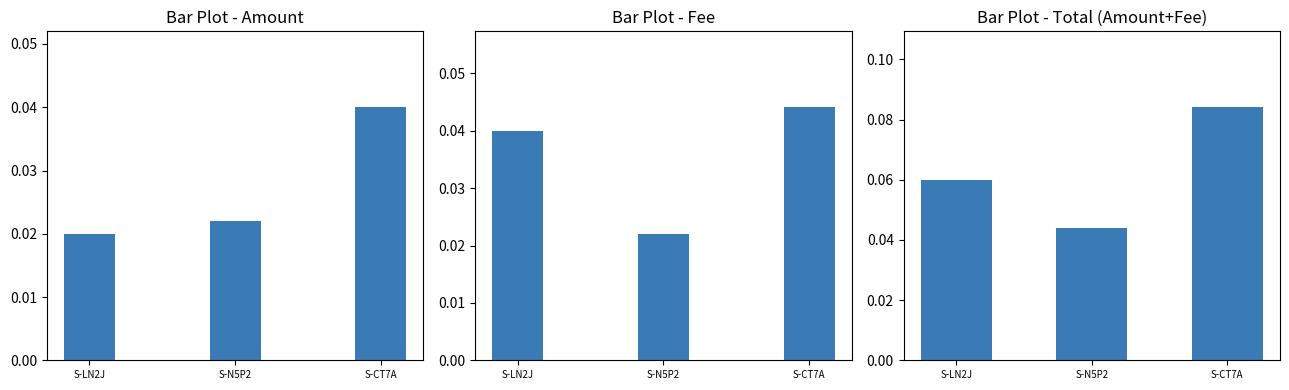

Rank the series at S-N5P2 from lowest to highest value.

Amount, Fee, Amount+Fee